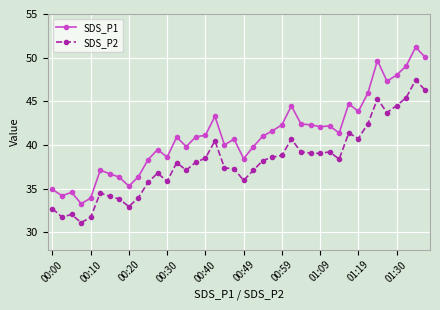

True or false: SDS_P2 and SDS_P1 cross at least once.

False